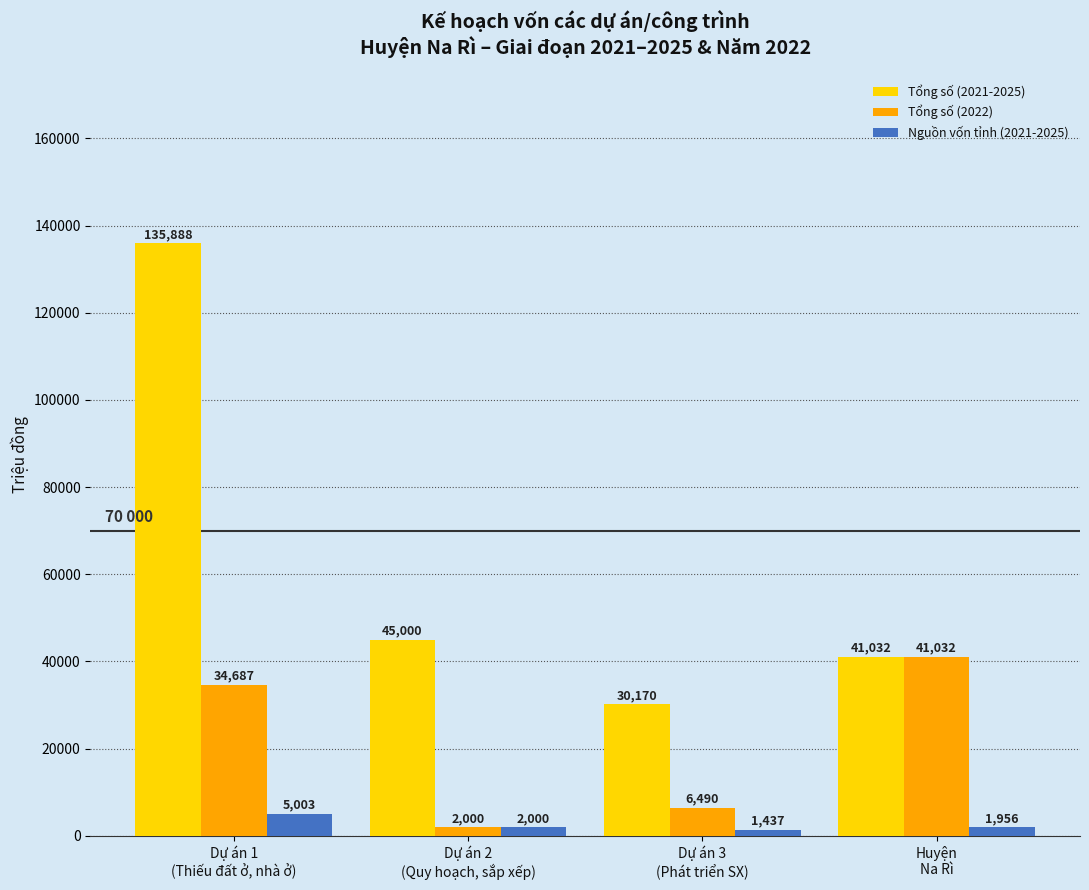

Are the bars horizontal?

No